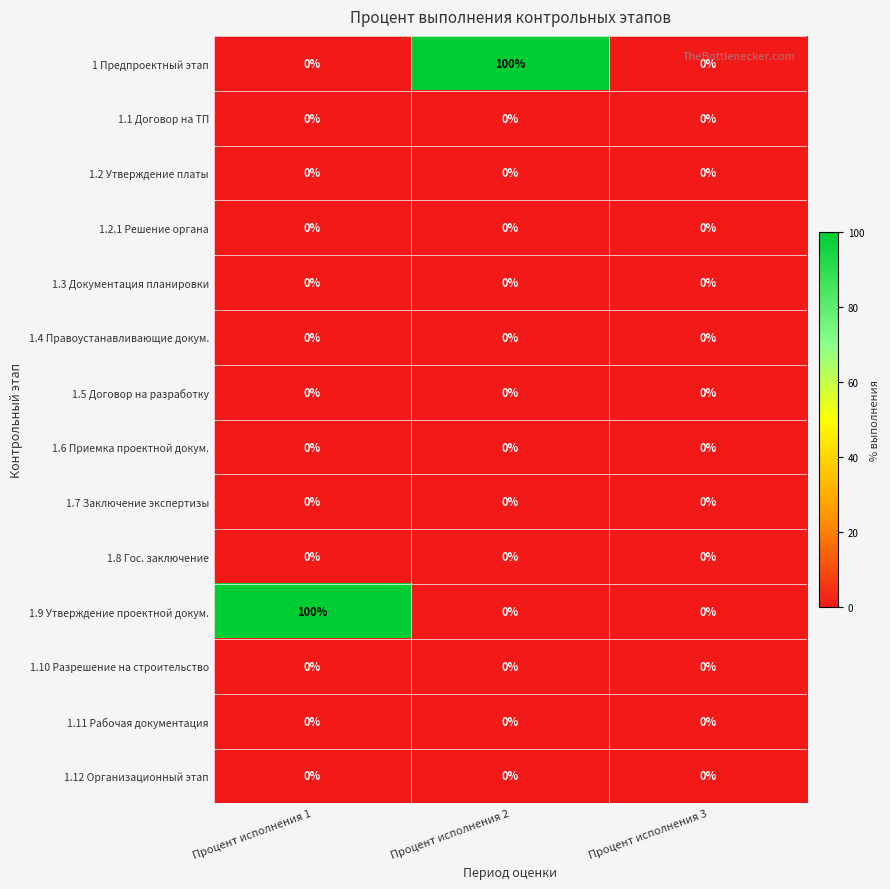

What is the maximum value shown in the chart?

100